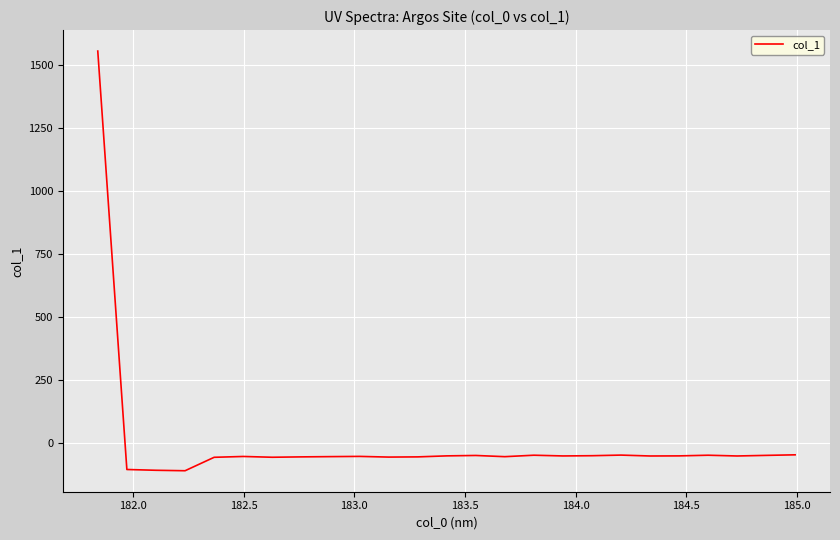

What is the maximum value shown in the chart?

1554.9